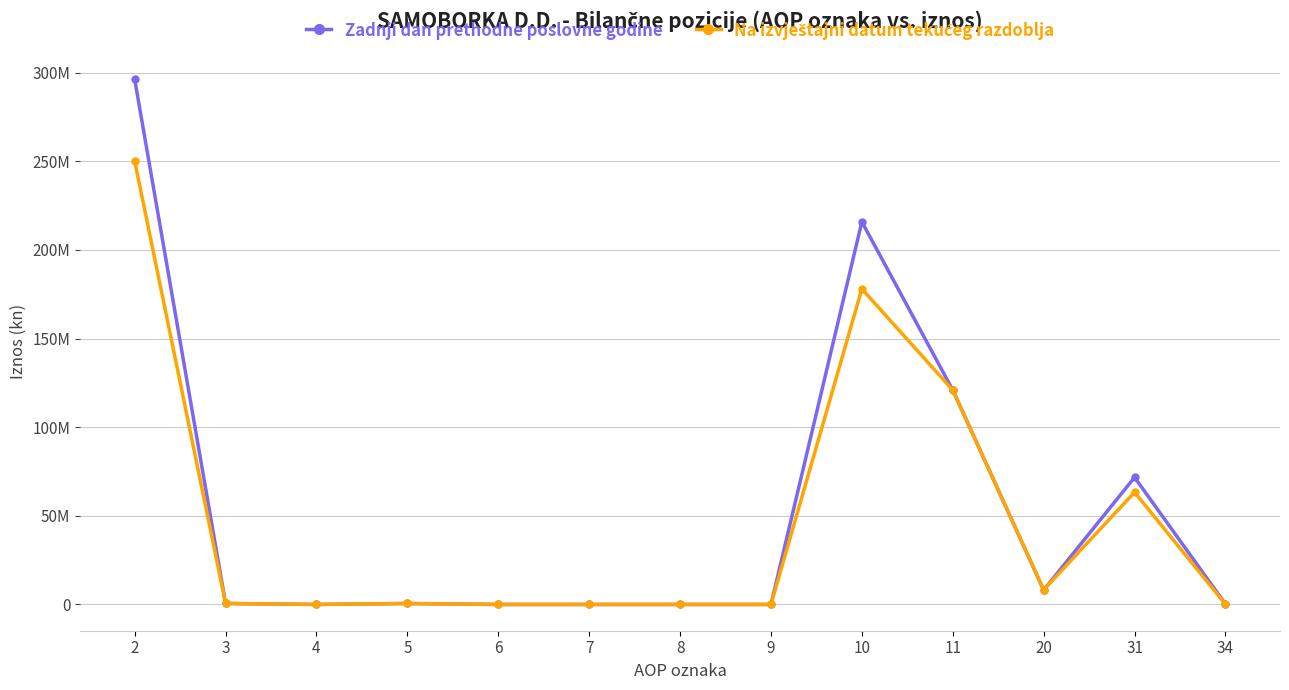

Rank the categories by Na izvještajni datum tekućeg razdoblja value from lowest to highest.

4, 6, 7, 8, 9, 34, 3, 5, 20, 31, 11, 10, 2